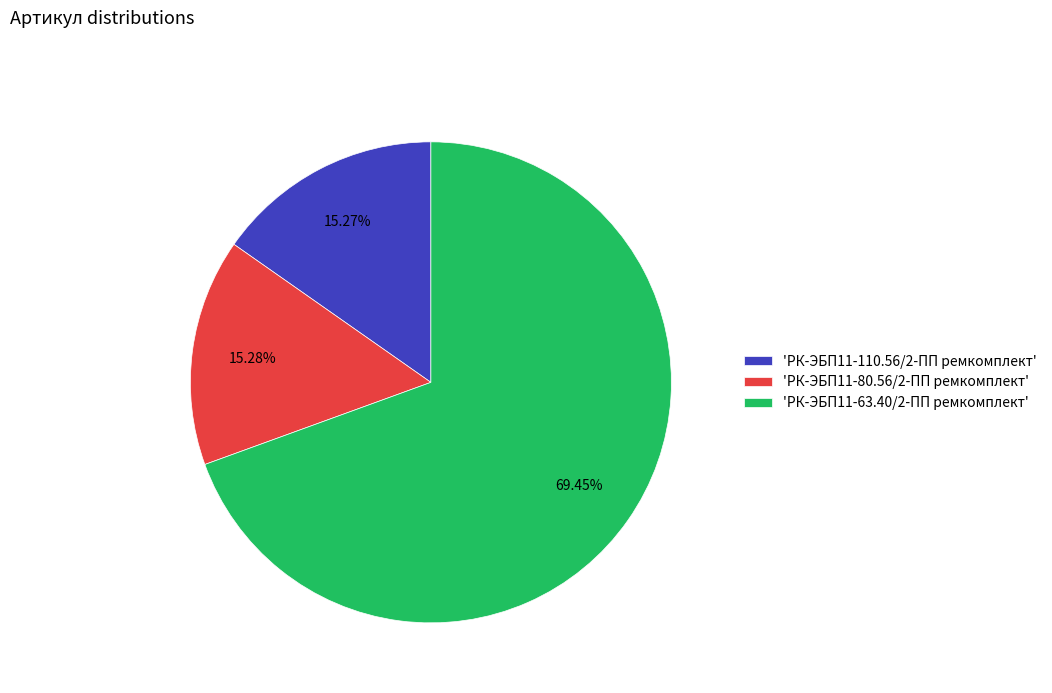

Approximately how many times larger is the value at 'РК-ЭБП11-63.40/2-ПП ремкомплект' compared to 'РК-ЭБП11-110.56/2-ПП ремкомплект'?

4.5